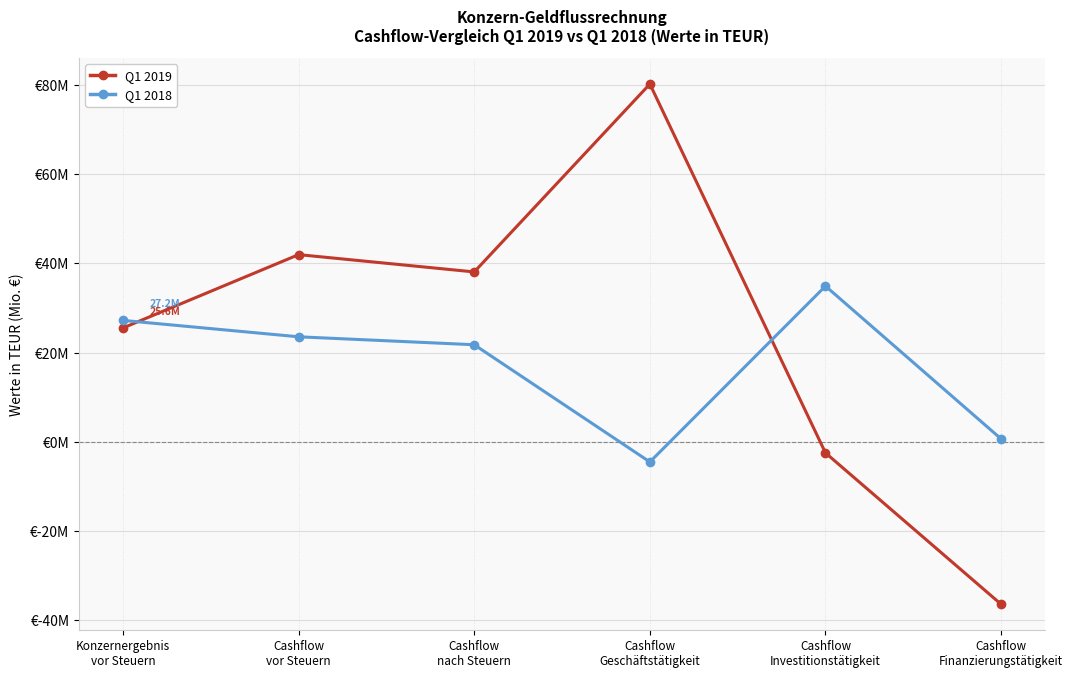

Rank the categories by Q1 2019 value from highest to lowest.

Cashflow
Geschäftstätigkeit, Cashflow
vor Steuern, Cashflow
nach Steuern, Konzernergebnis
vor Steuern, Cashflow
Investitionstätigkeit, Cashflow
Finanzierungstätigkeit